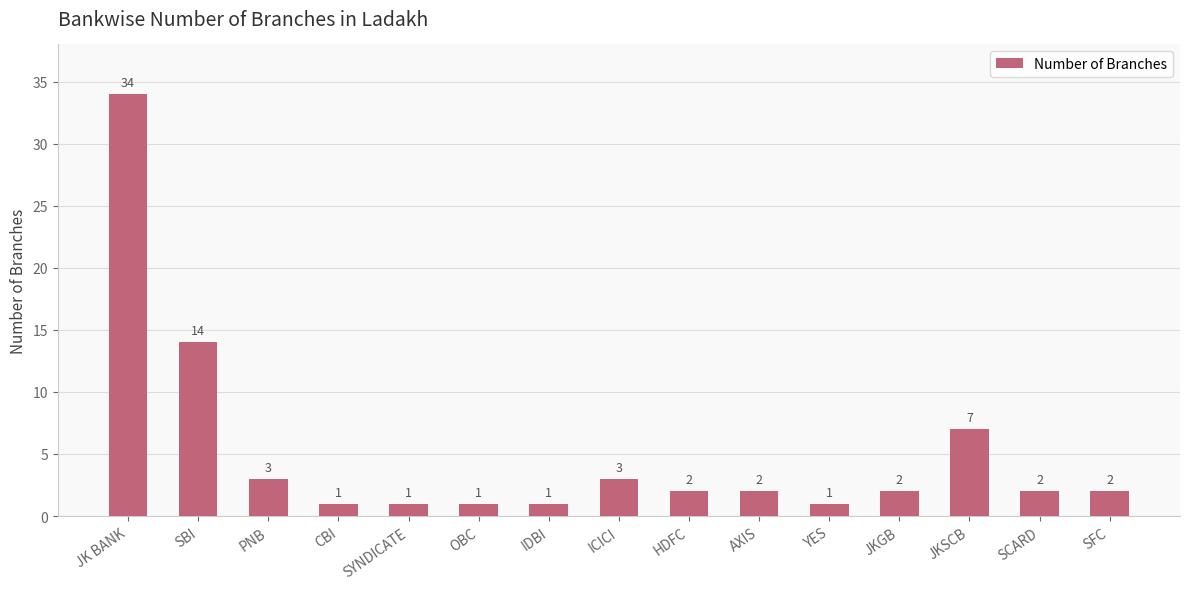

Reading right to left, list all the values displayed in this chart.

SFC=2	SCARD=2	JKSCB=7	JKGB=2	YES=1	AXIS=2	HDFC=2	ICICI=3	IDBI=1	OBC=1	SYNDICATE=1	CBI=1	PNB=3	SBI=14	JK BANK=34